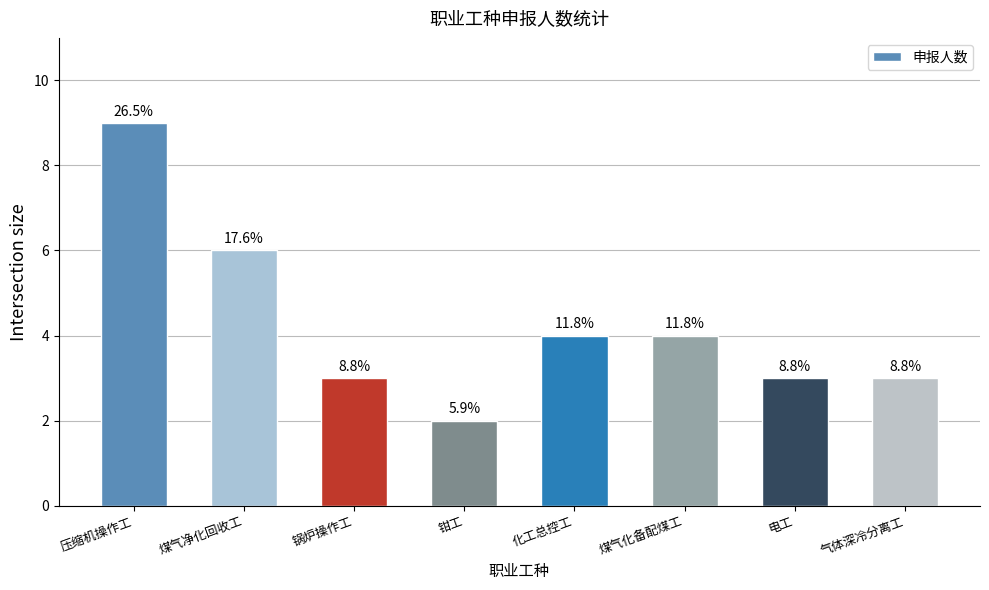

How many bars are there in total?

8